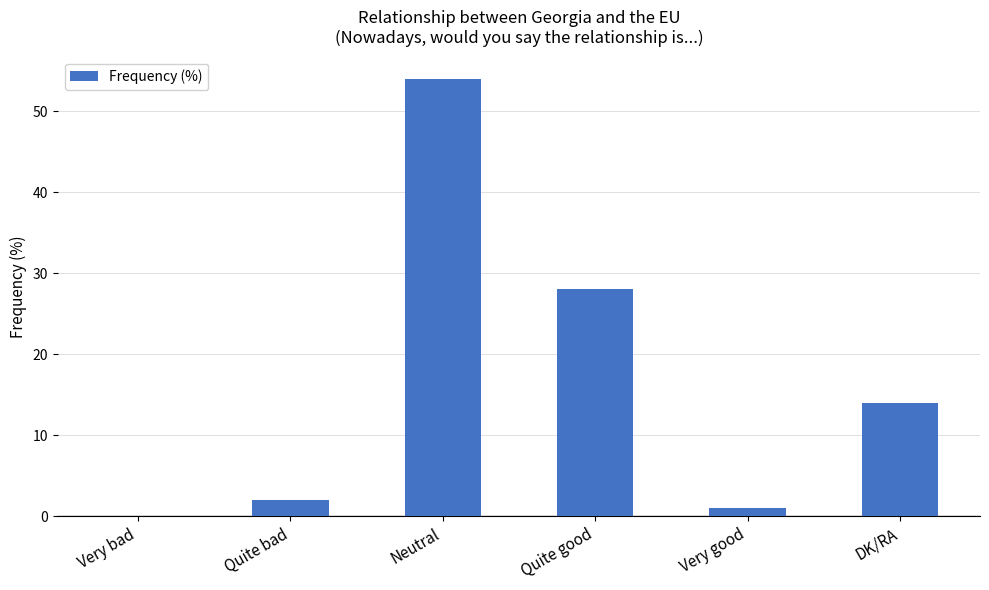

How many positive values are there?

5